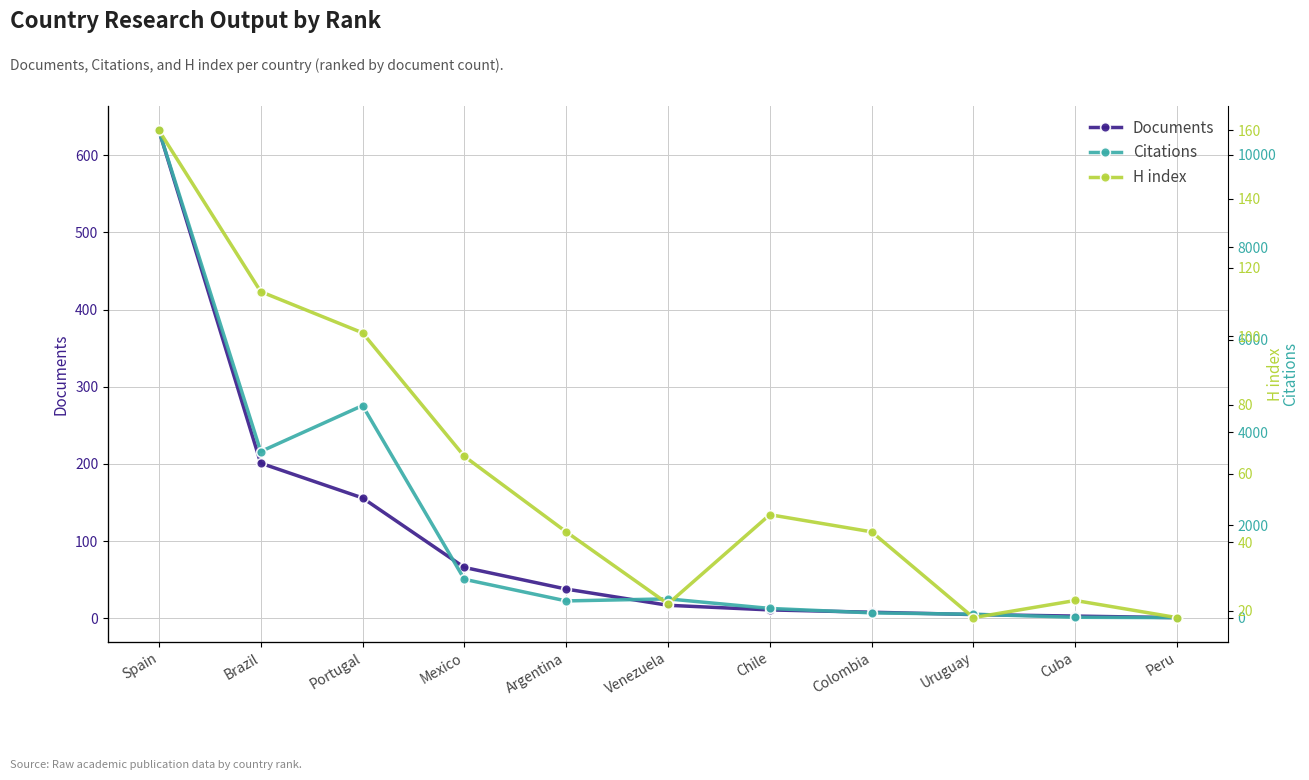

Does the chart display data point markers on the line(s)?

Yes